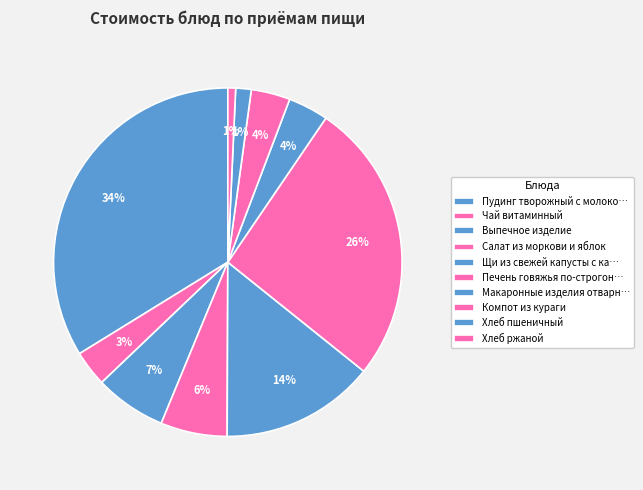

Count the number of slices in the pie.

10